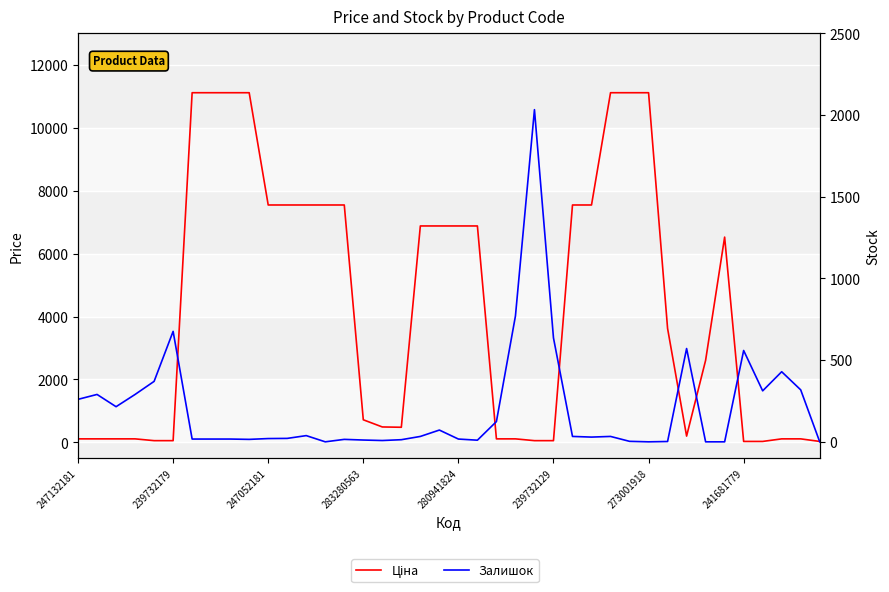

The value of Залишок at 12 is 14.2. True or false?

False